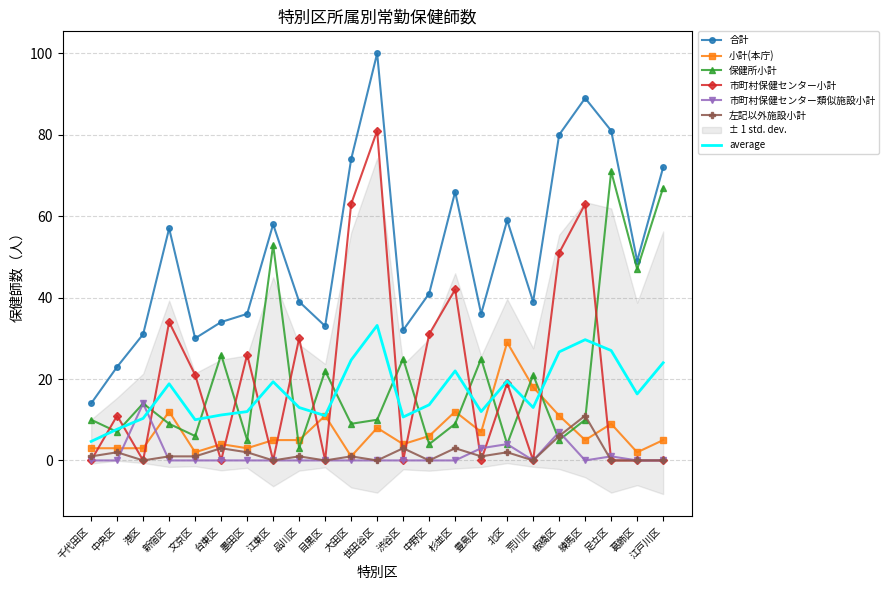

Is this an area chart (filled region under the line)?

No